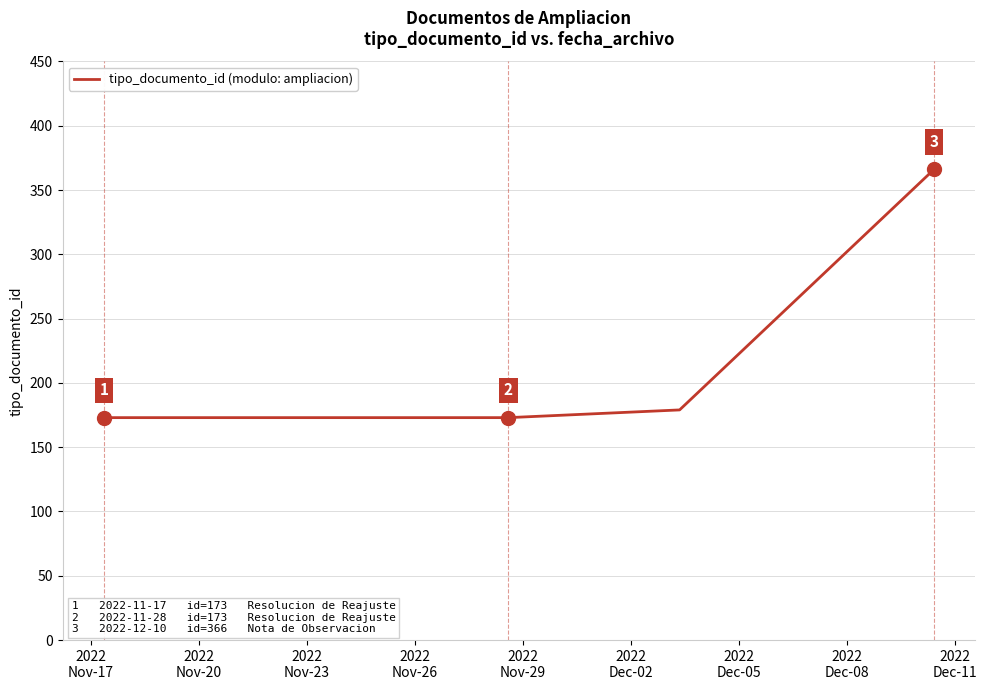

What is the smallest value displayed?

173